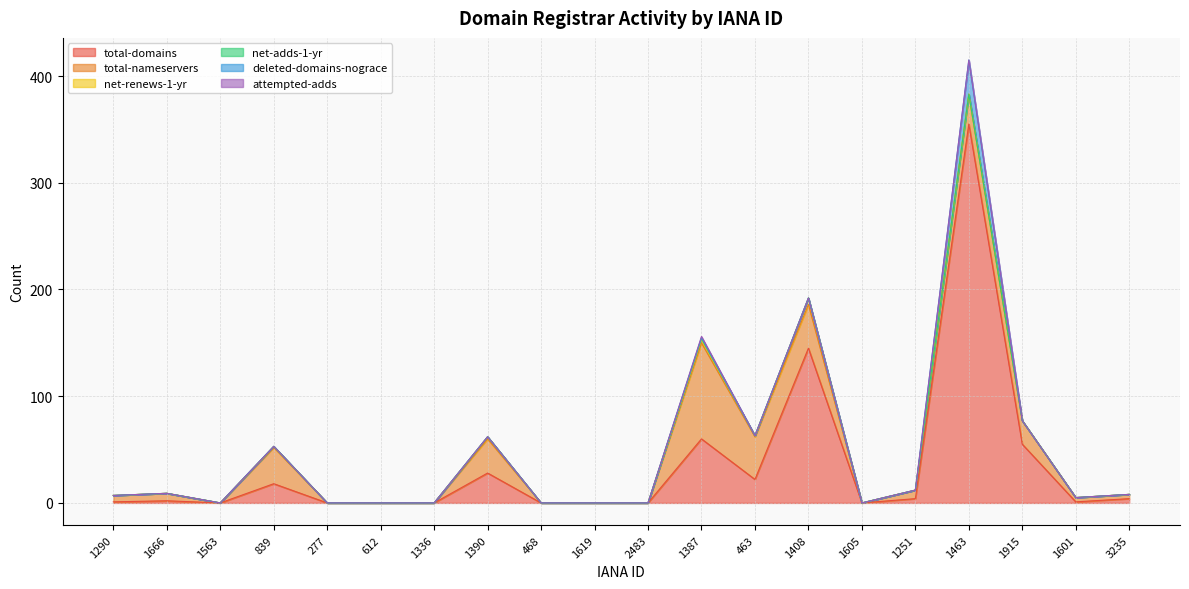

What are all the series names shown in the legend?

total-domains, total-nameservers, net-renews-1-yr, net-adds-1-yr, deleted-domains-nograce, attempted-adds